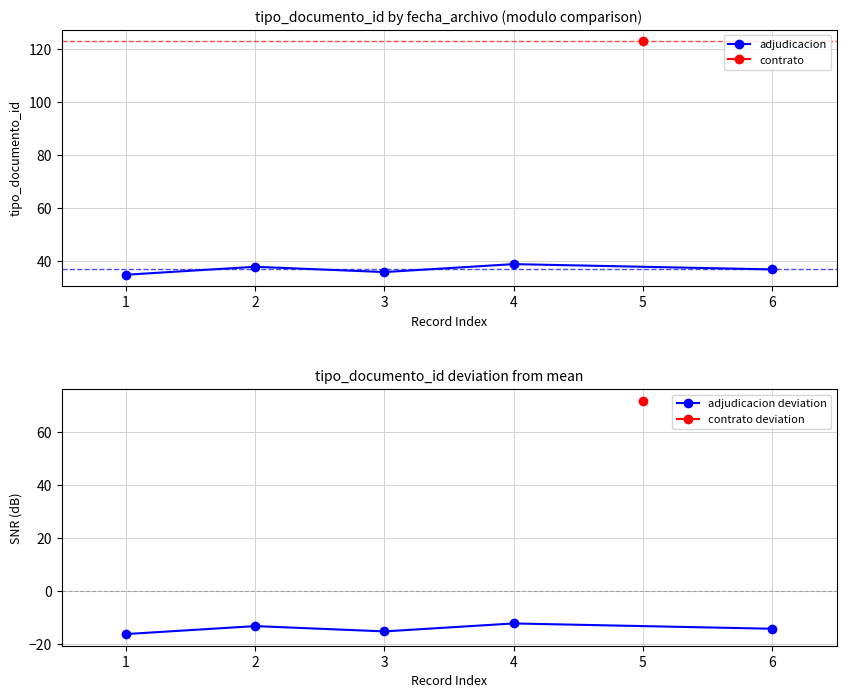

At which label does adjudicacion first exceed 37?

2